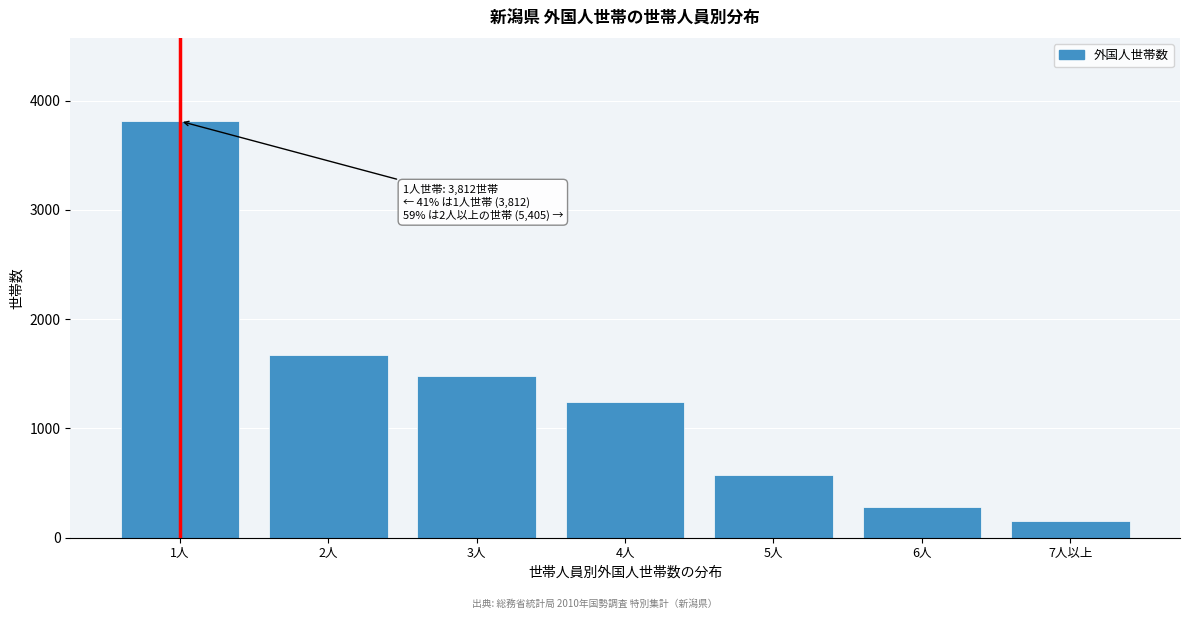

Reading right to left, what are all the values shown in this chart?

152	283	572	1242	1481	1675	3812